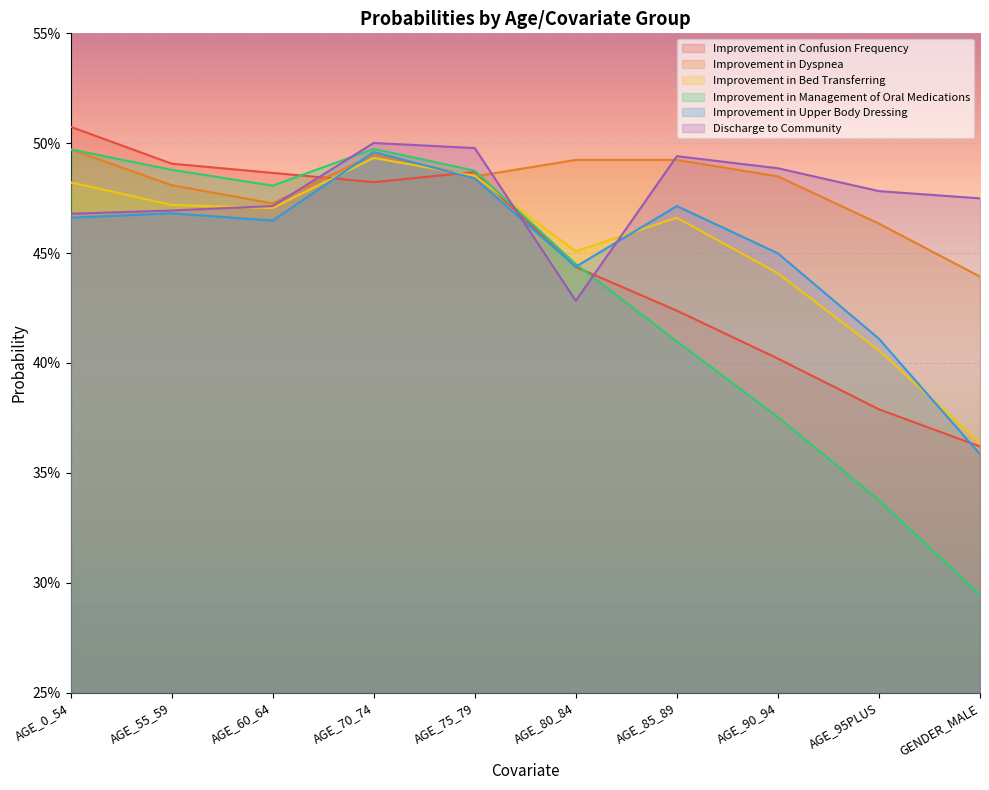

The value of Improvement in Management of Oral Medications at GENDER_MALE is 0.3. True or false?

True